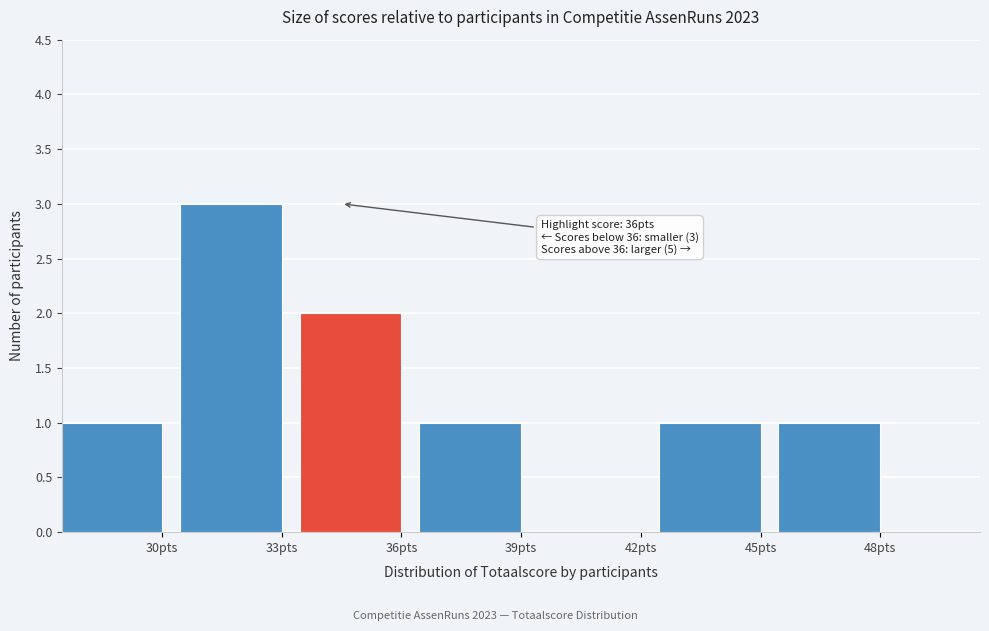

Reading left to right, extract all data points from this chart.

30pts=1	33pts=3	36pts=2	39pts=1	42pts=0	45pts=1	48pts=1